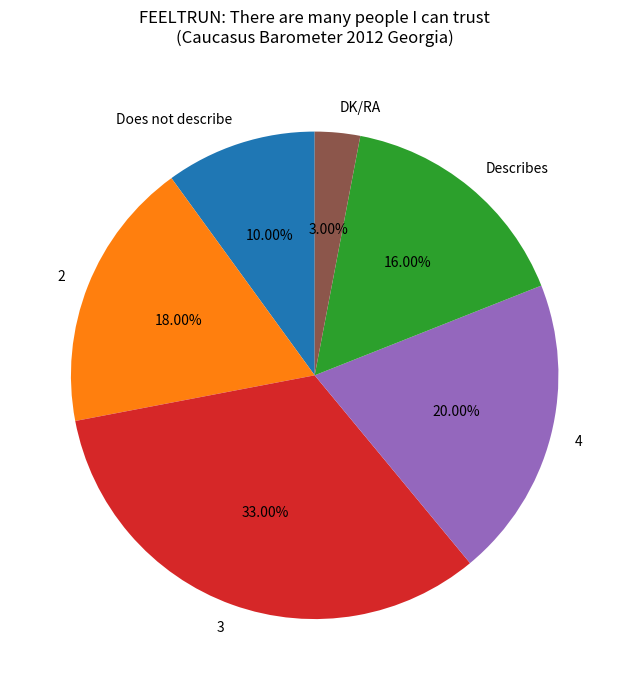

Which slice is the smallest?

DK/RA